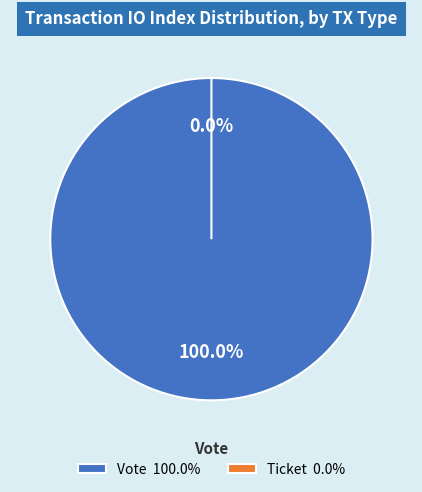

Count the number of slices in the pie.

2